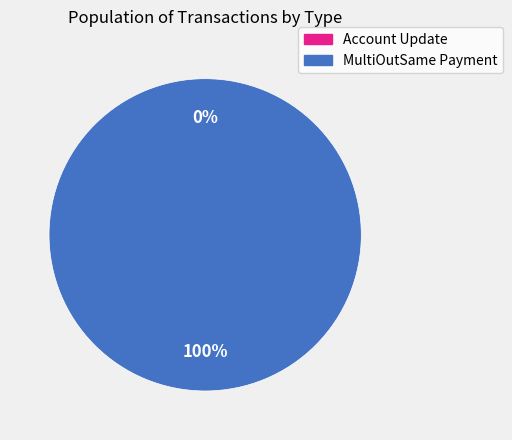

Which category accounts for the majority?

MultiOutSame Payment